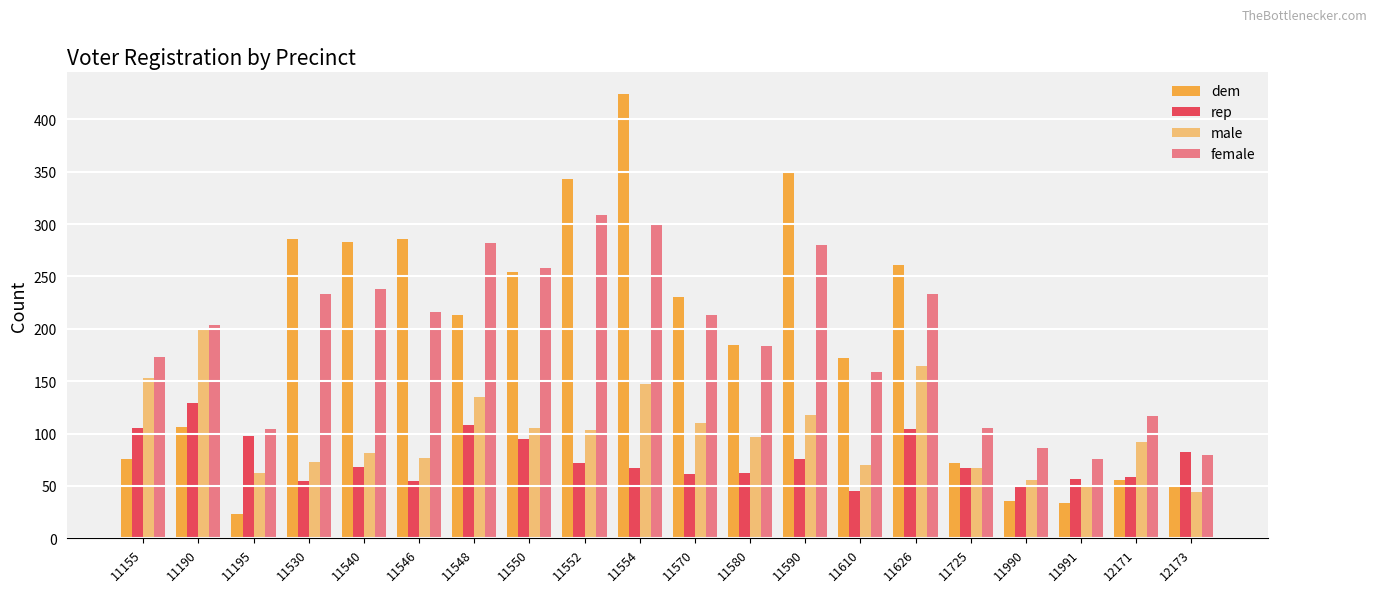

Are the bars horizontal?

No